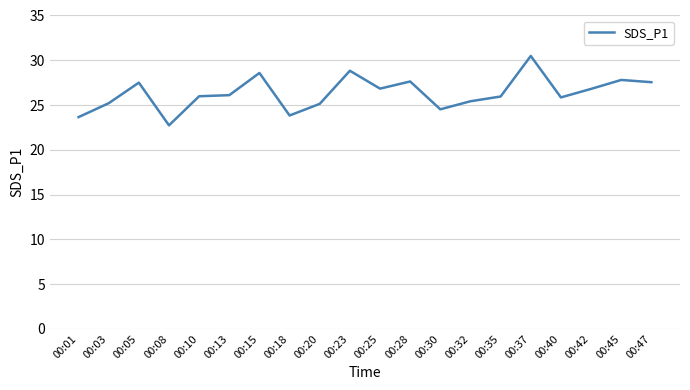

Where does the data first go above 26?

00:05